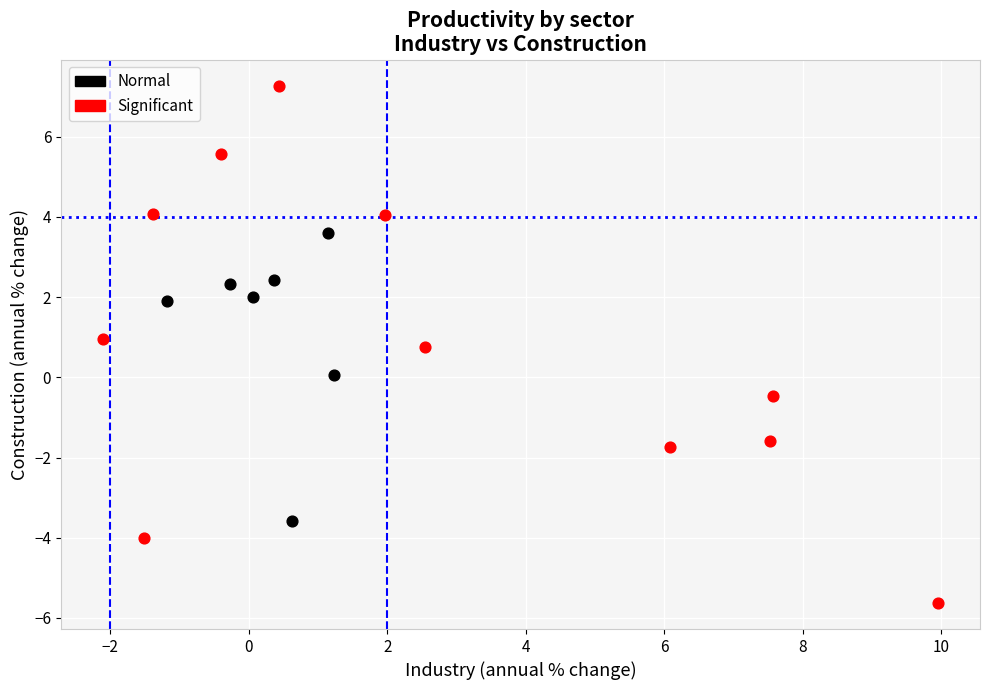

Which series reaches the maximum Y coordinate?

Significant